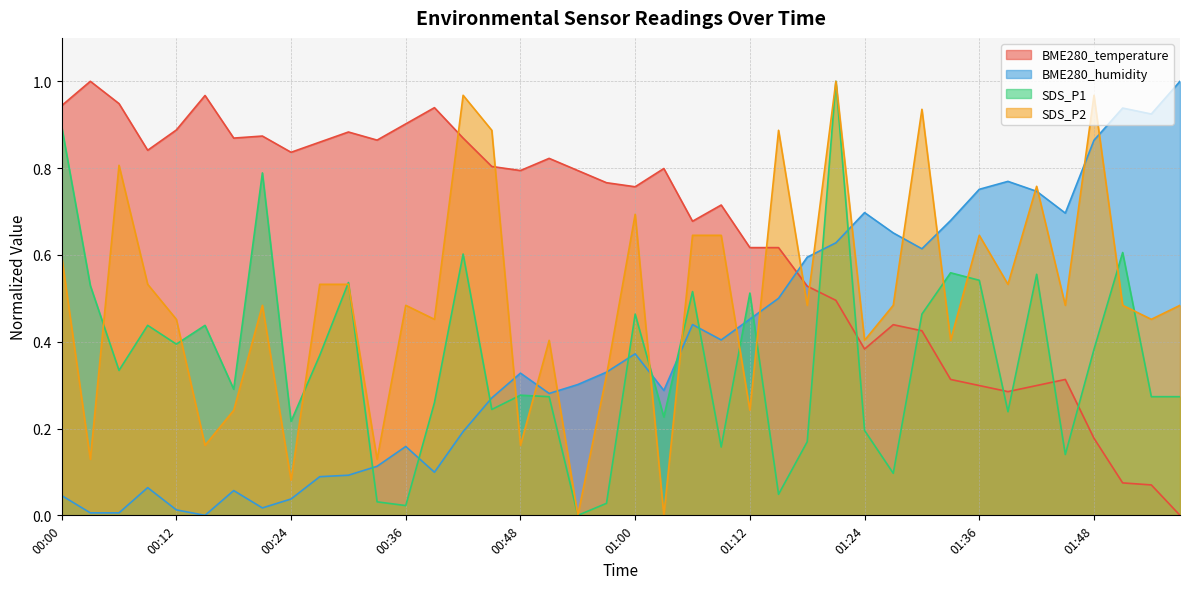

Which series has the largest total across all categories?

BME280_temperature